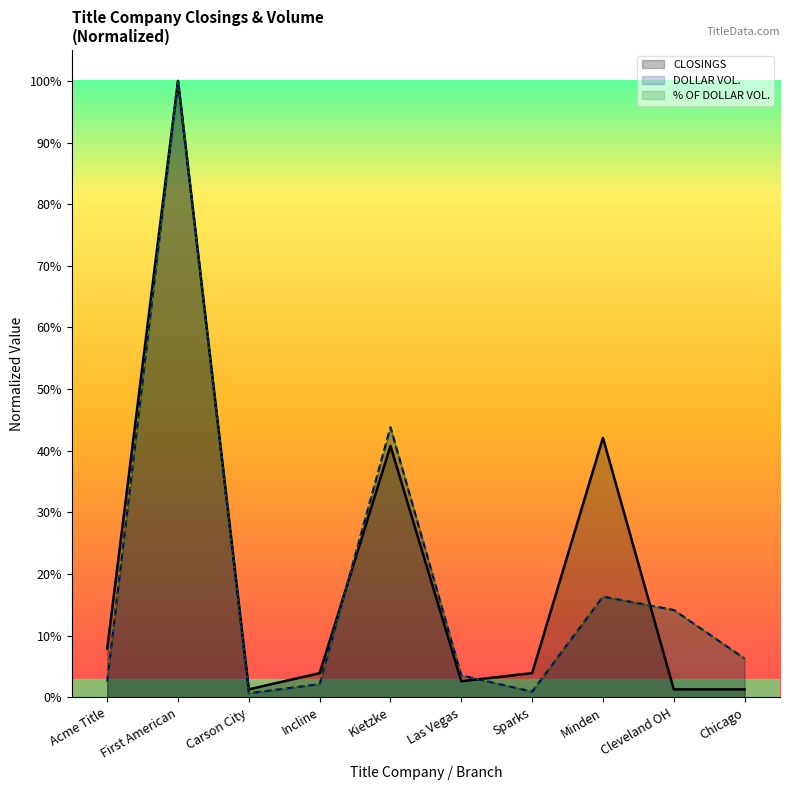

What is the value of the % OF DOLLAR VOL. point at the 9th from the left?

0.1